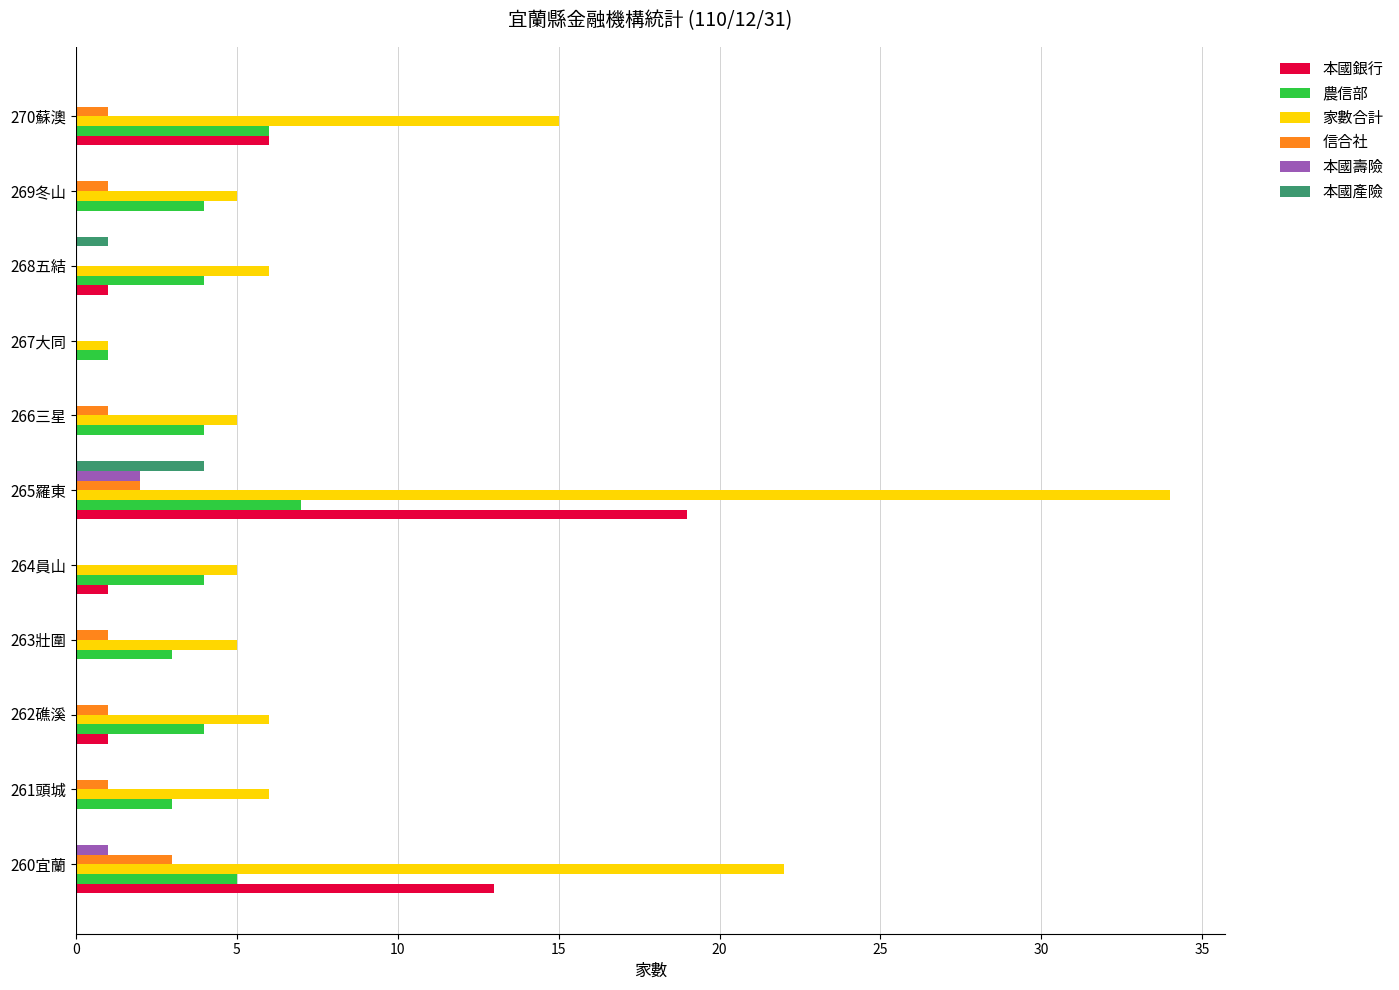

What is the approximate value of 農信部 at 264員山?

4